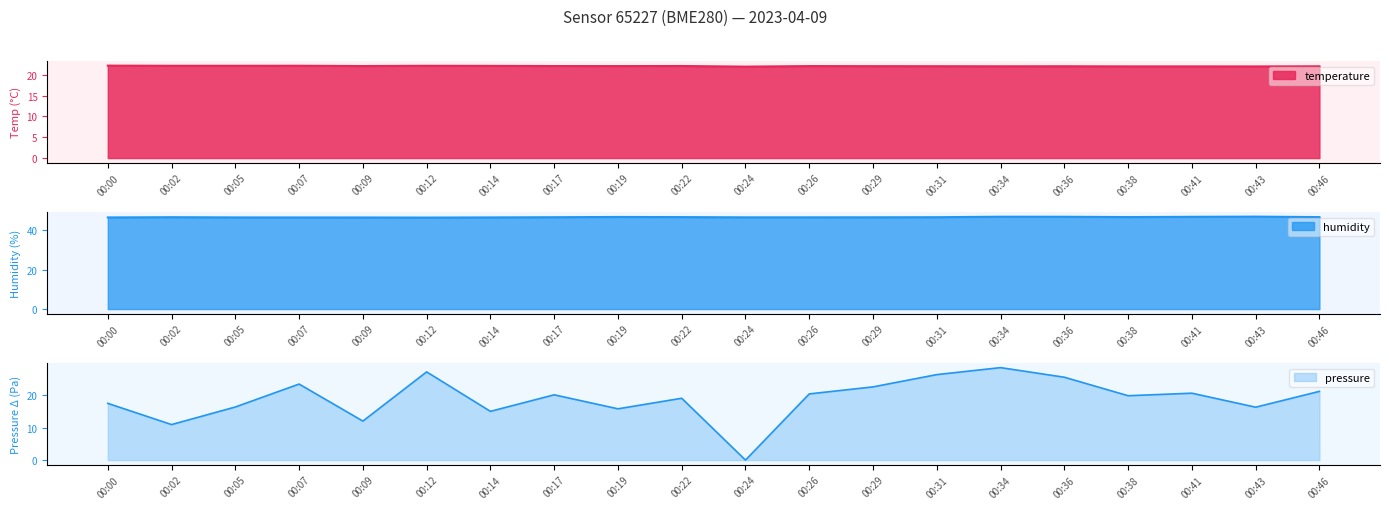

List the labels in order of pressure_norm value, largest first.

00:34, 00:12, 00:31, 00:36, 00:07, 00:29, 00:46, 00:41, 00:26, 00:17, 00:38, 00:22, 00:00, 00:05, 00:43, 00:19, 00:14, 00:09, 00:02, 00:24